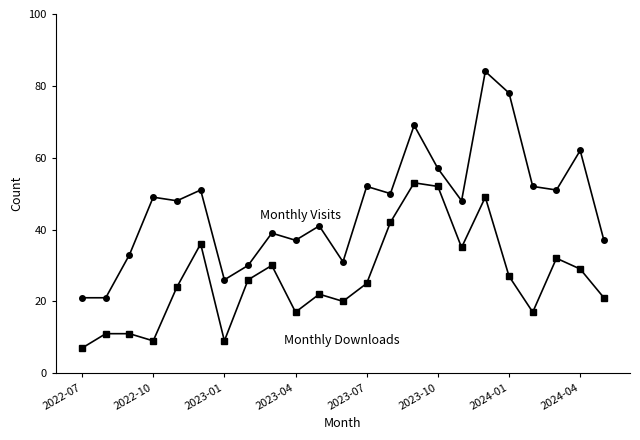

What is the greatest value displayed?

84